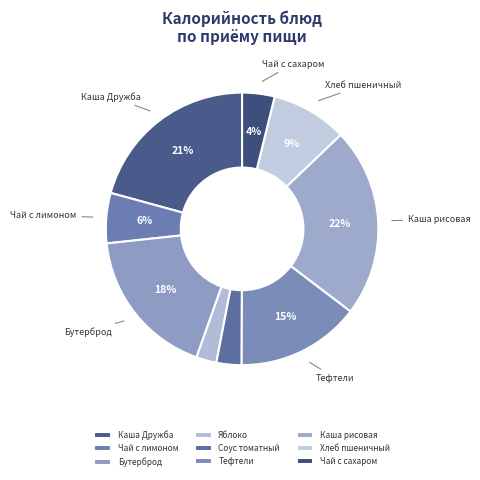

How many slices are in this pie chart?

9